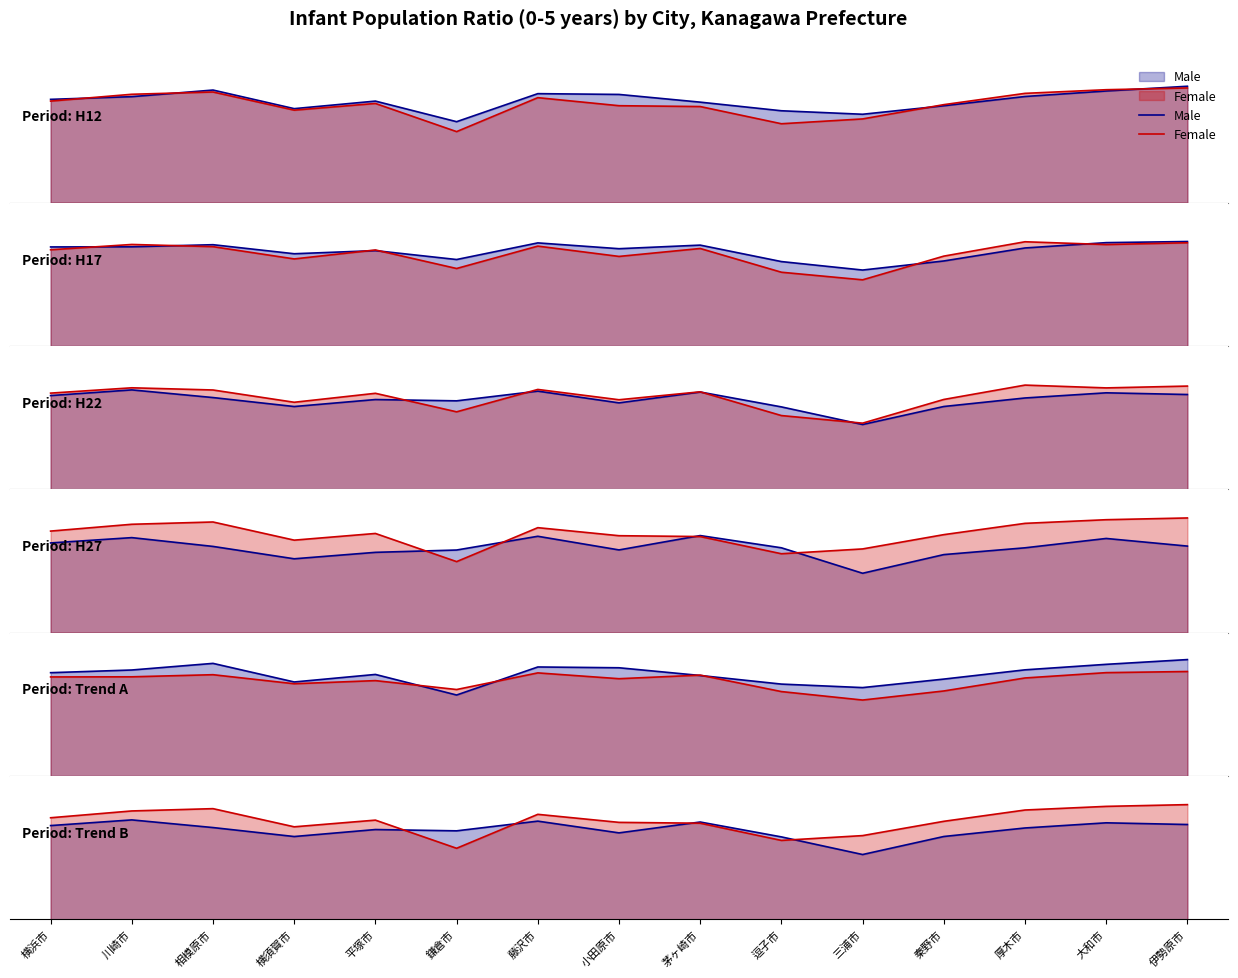

What is the difference between the maximum and second lowest values in the Male series?

1.6